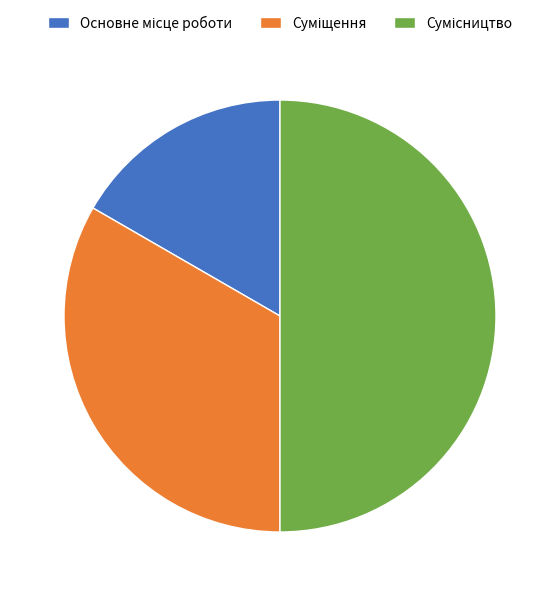

How many segments does this pie chart have?

3